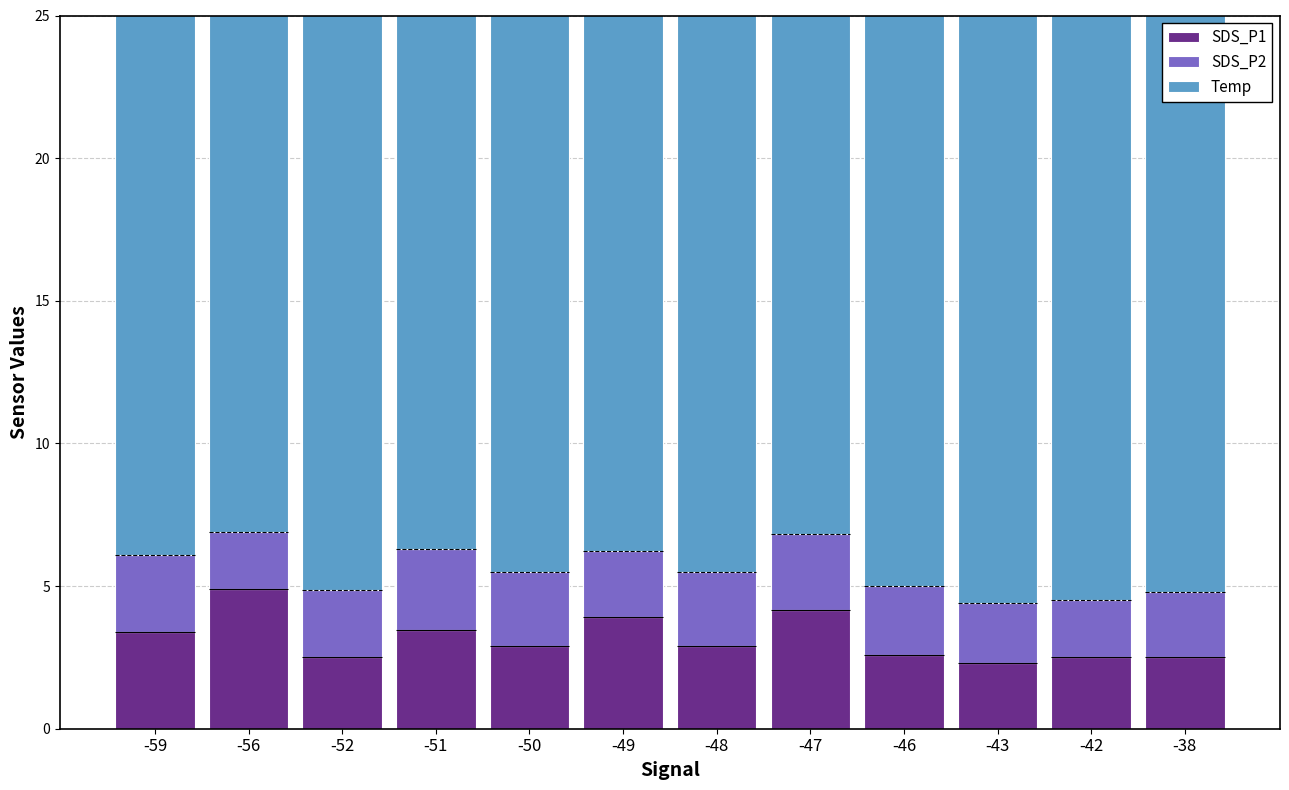

Count the number of data series in this chart.

3